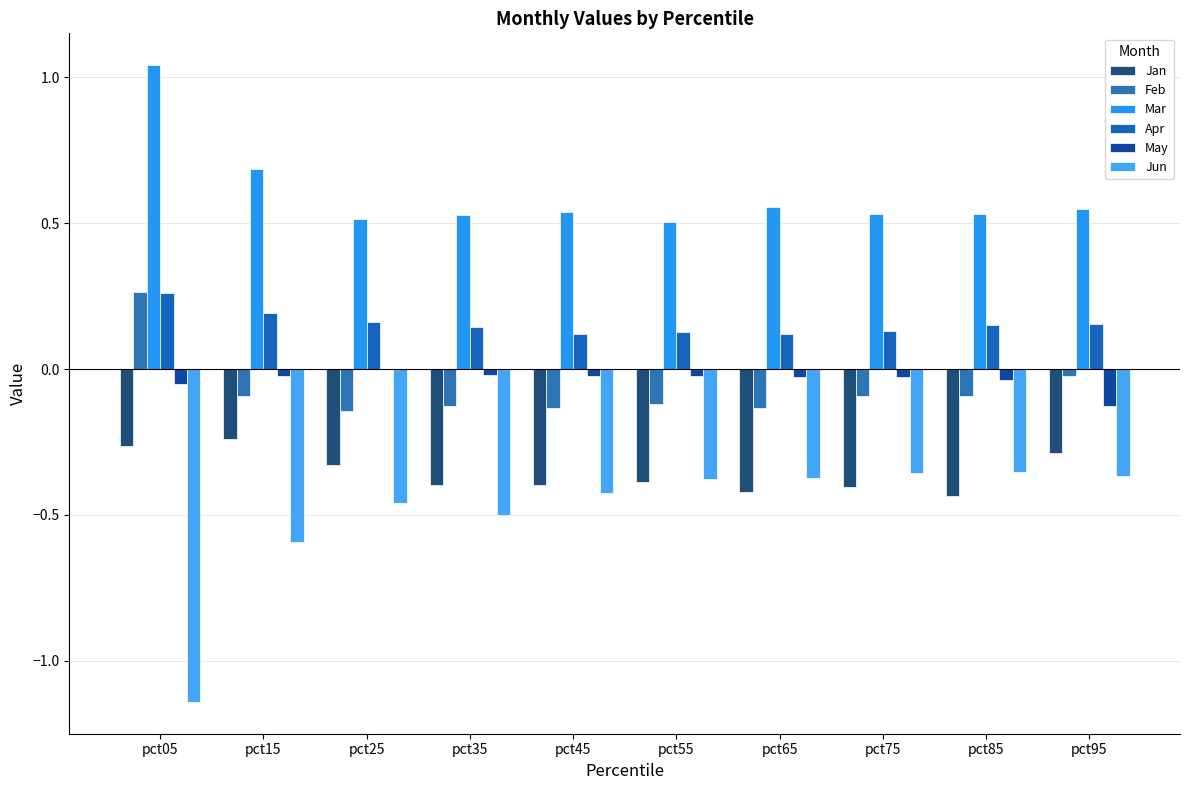

List the labels in order of Feb value, largest first.

pct05, pct95, pct75, pct15, pct85, pct55, pct35, pct45, pct65, pct25